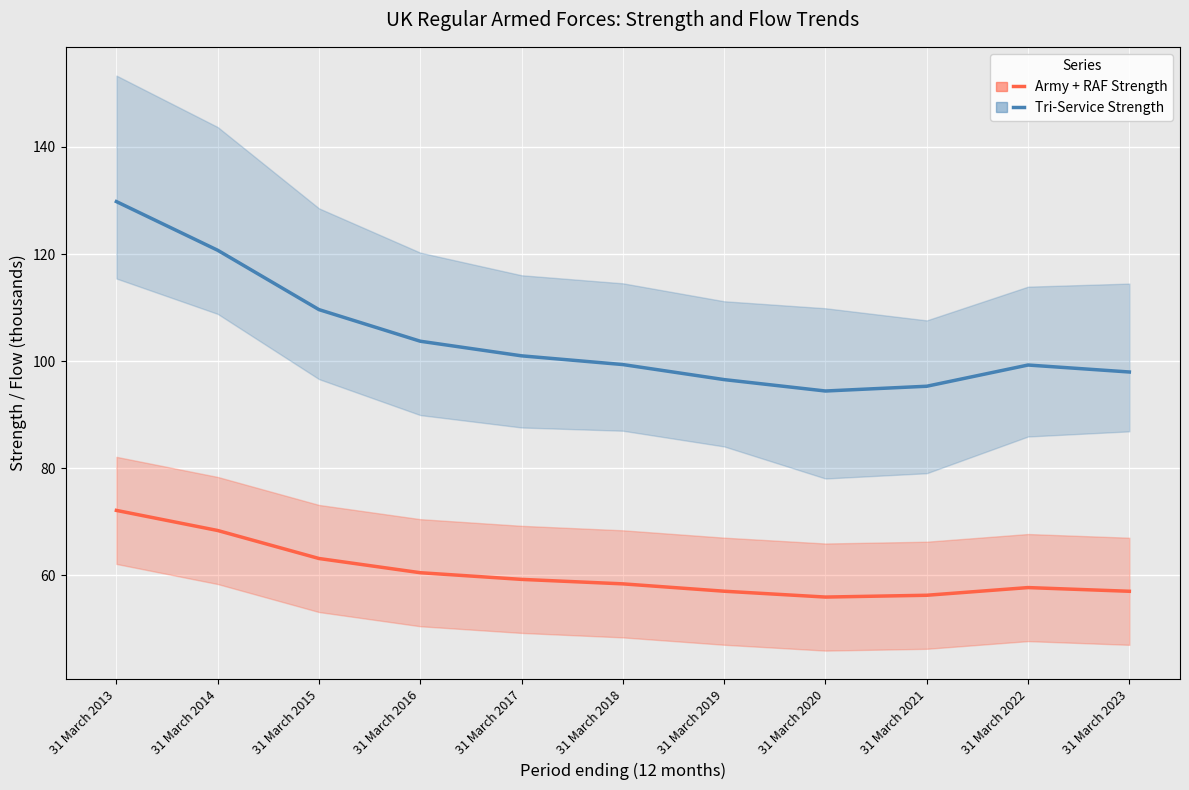

What is the value of the Army + RAF Strength (scaled) point at the 5th from the left?

59.2